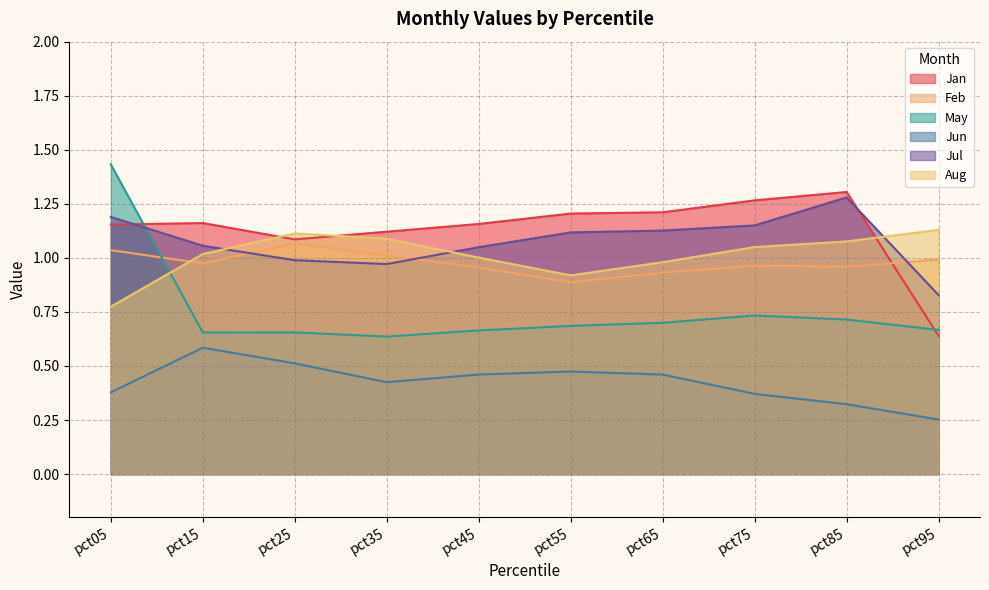

What is the sum of the Jun values at pct65 and pct75?

0.8